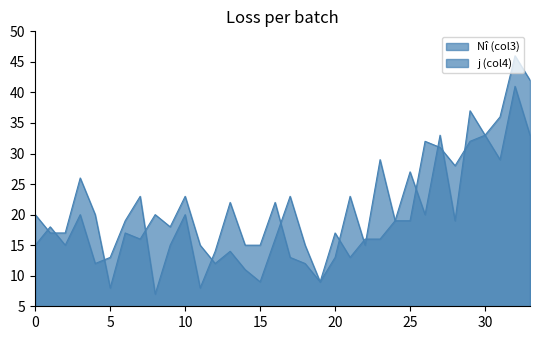

At how many categories does at least one series exceed 7?

34